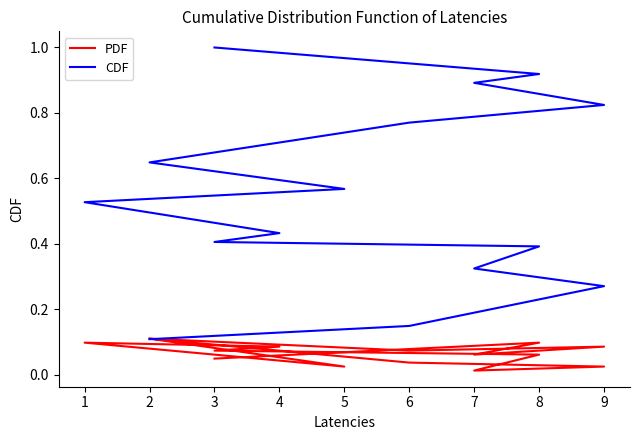

Is it true that PDF equals 0.0 at 7?

False